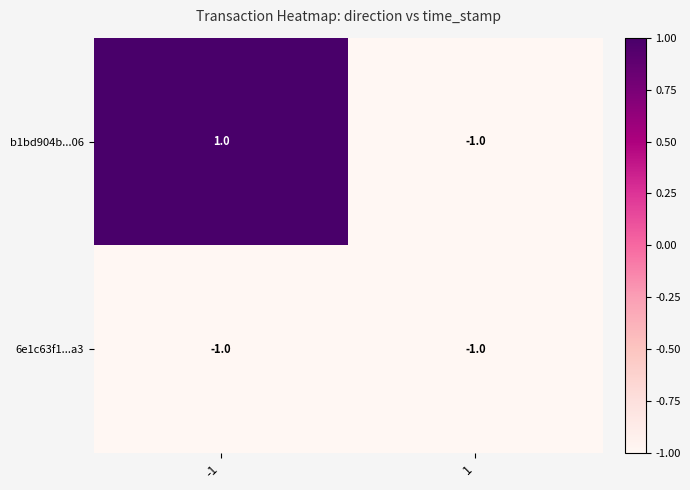

Rank the series at -1 from highest to lowest value.

b1bd904b...06, 6e1c63f1...a3